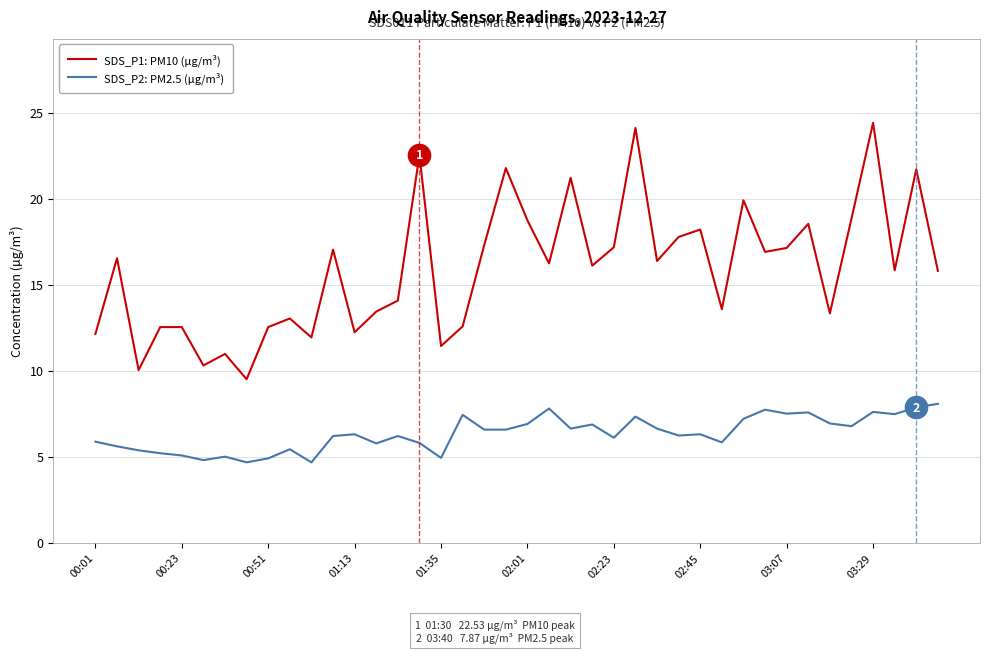

Which series has the widest spread of values?

SDS_P1: PM10 (µg/m³)